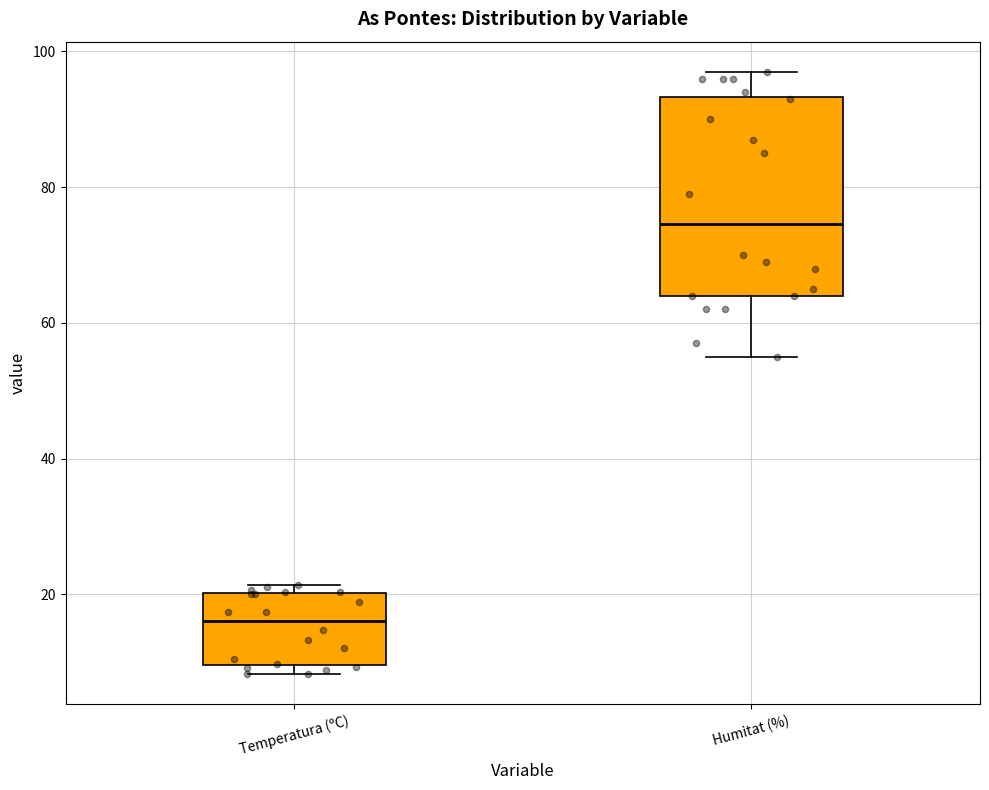

Comparing the boxes themselves (not the whiskers), which one is the tallest?

Humitat (%)